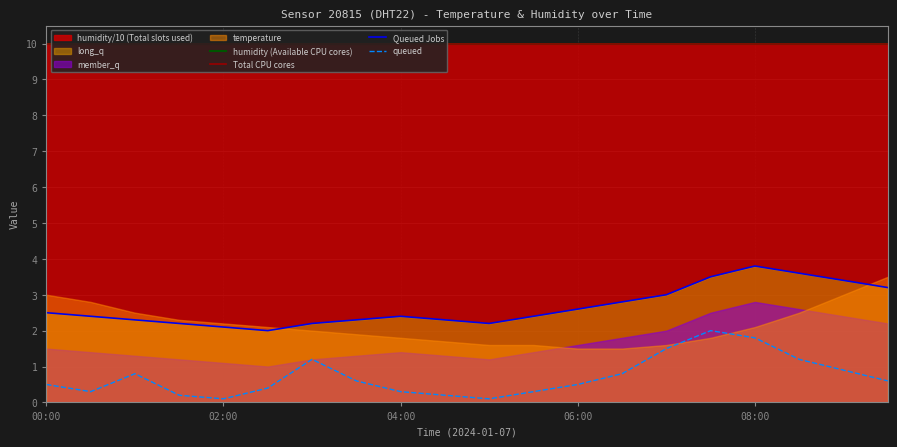

Reading left to right, what are all the values shown in this chart?

humidity (Available CPU cores): 10.0	10.0	10.0	10.0	10.0	10.0	10.0	10.0	10.0	10.0	10.0	10.0	10.0	10.0	10.0	10.0	10.0	10.0	10.0	10.0
Total CPU cores: 10.0	10.0	10.0	10.0	10.0	10.0	10.0	10.0	10.0	10.0	10.0	10.0	10.0	10.0	10.0	10.0	10.0	10.0	10.0	10.0
Queued Jobs: 2.5	2.4	2.3	2.2	2.1	2.0	2.2	2.3	2.4	2.3	2.2	2.4	2.6	2.8	3.0	3.5	3.8	3.6	3.4	3.2
queued: 0.5	0.3	0.8	0.2	0.1	0.4	1.2	0.6	0.3	0.2	0.1	0.3	0.5	0.8	1.5	2.0	1.8	1.2	0.9	0.6